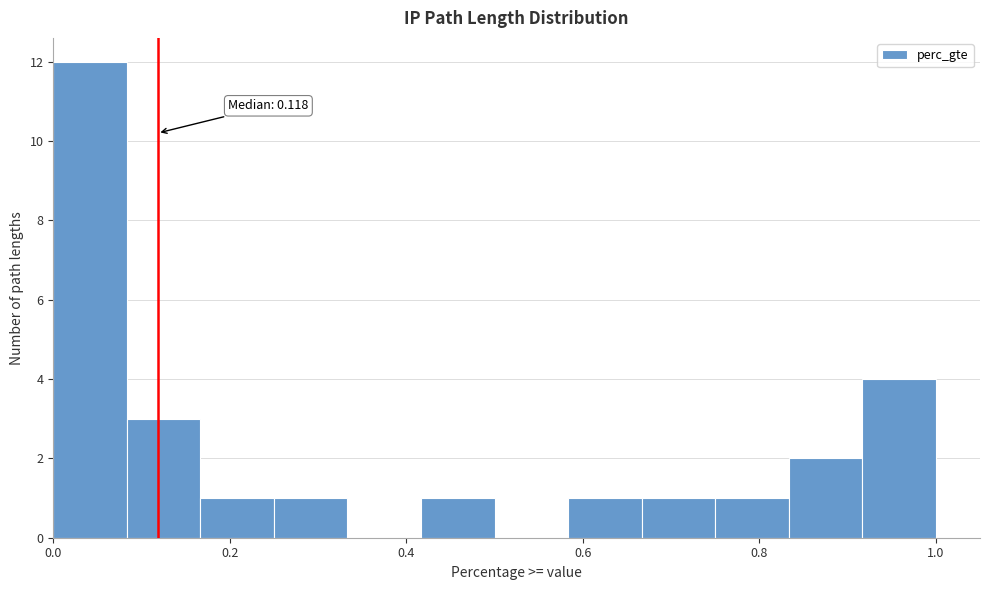

Over which range of the x-axis is the bar tallest?

0.00 to 0.08